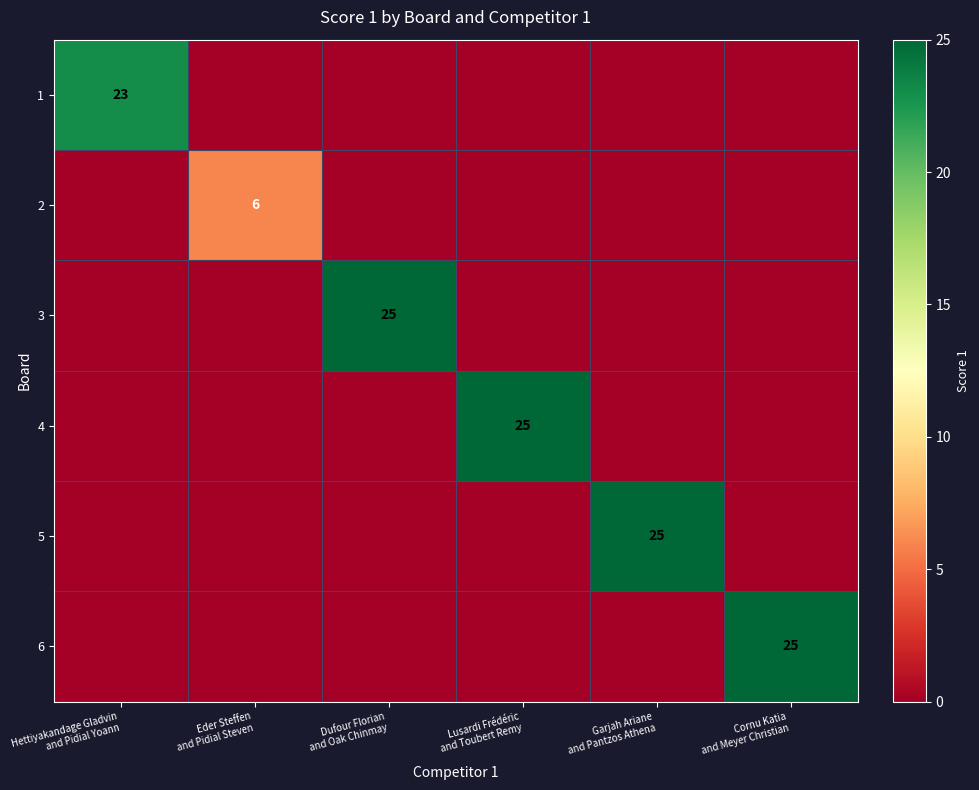

The value of 5 at Eder Steffen and Pidial Steven is 13. True or false?

False